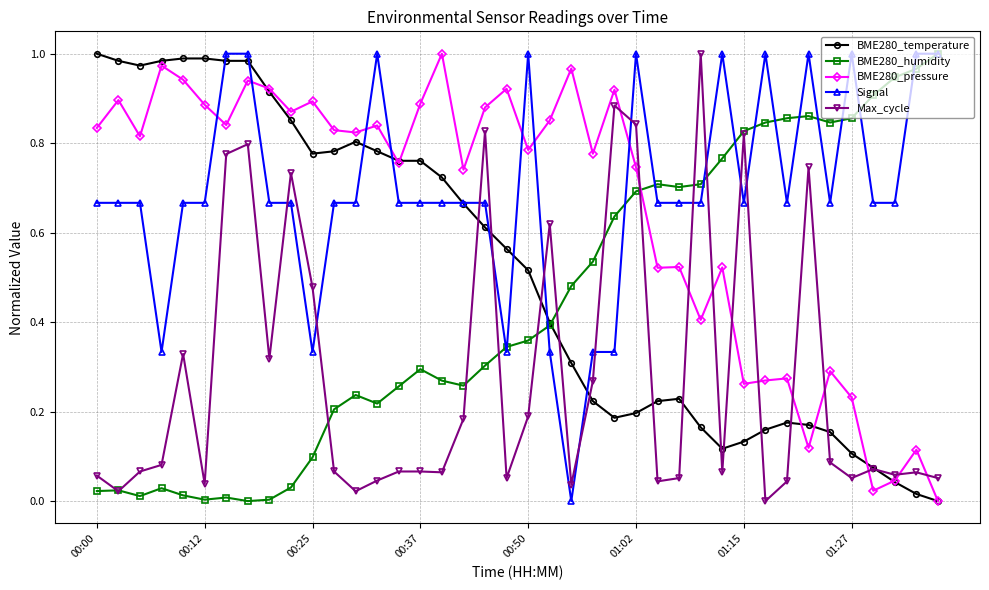

True or false: BME280_temperature has more than 2 interior local peaks.

True